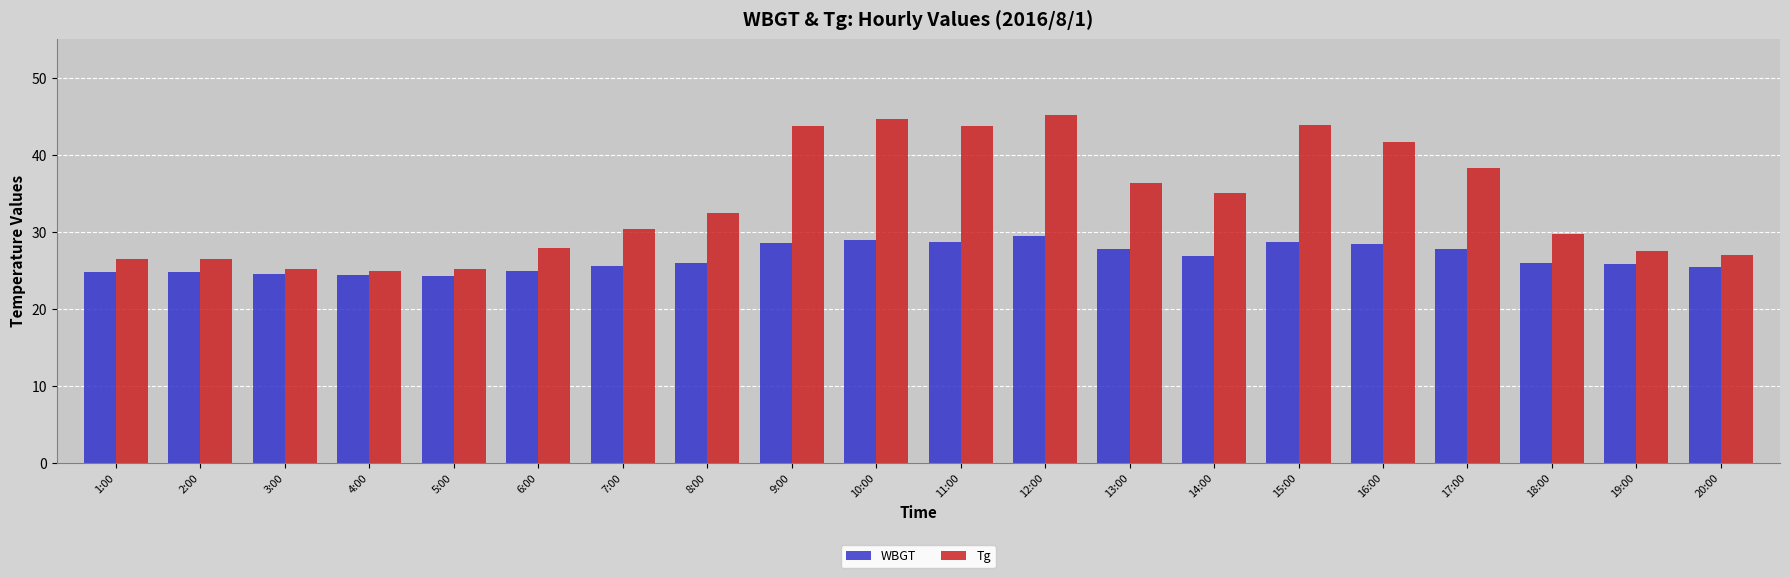

Which series has the widest spread of values?

Tg